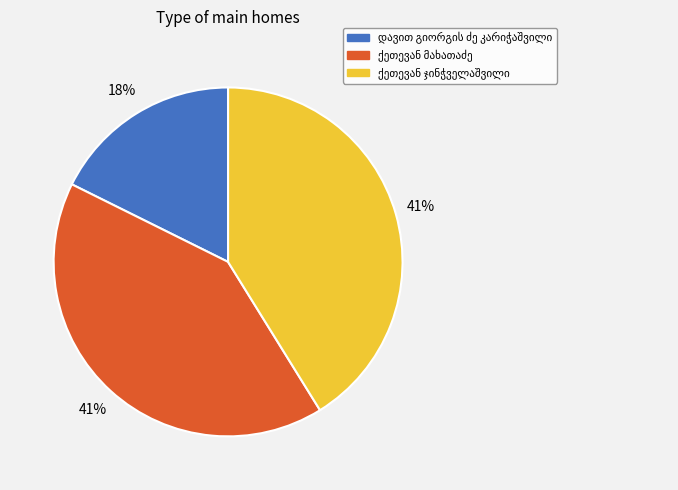

Is there a majority slice in this chart?

No